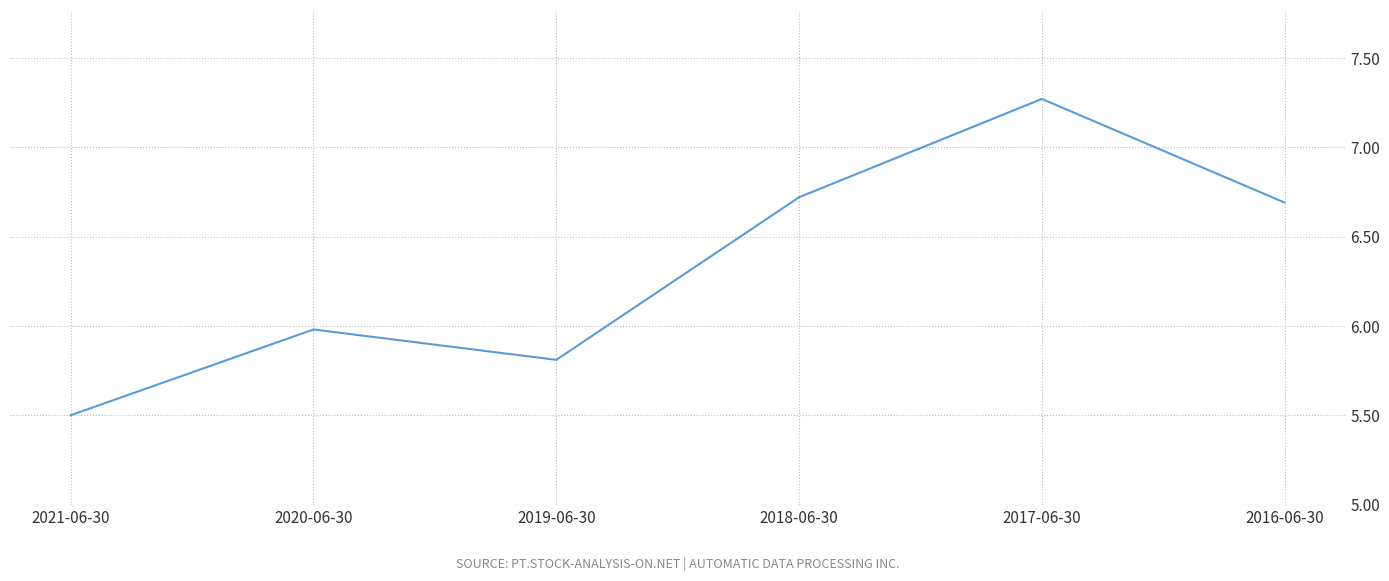

List the labels in order of value, largest first.

2017-06-30, 2018-06-30, 2016-06-30, 2020-06-30, 2019-06-30, 2021-06-30